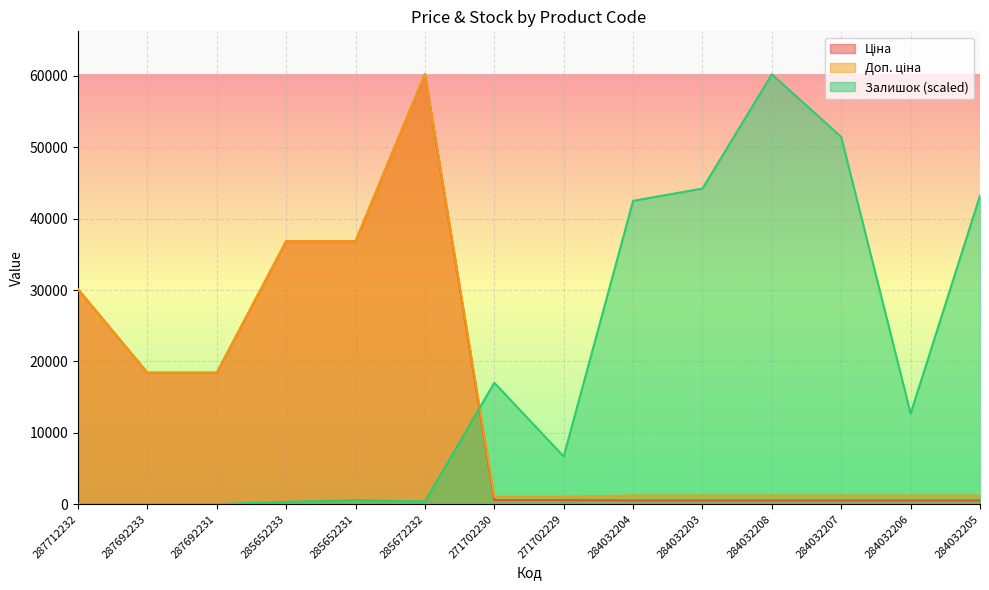

Is the value of Залишок at 285652233 greater than the value of Ціна at 271702229?

No